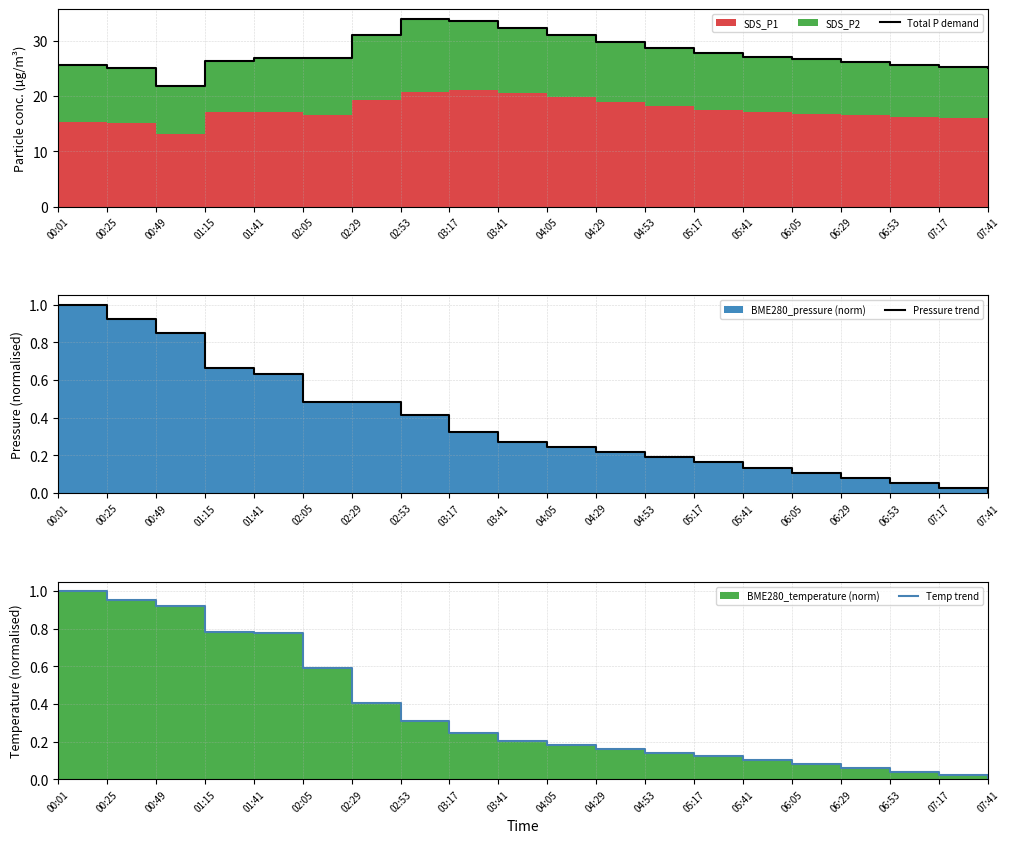

What is the maximum value shown in the chart?

34.0